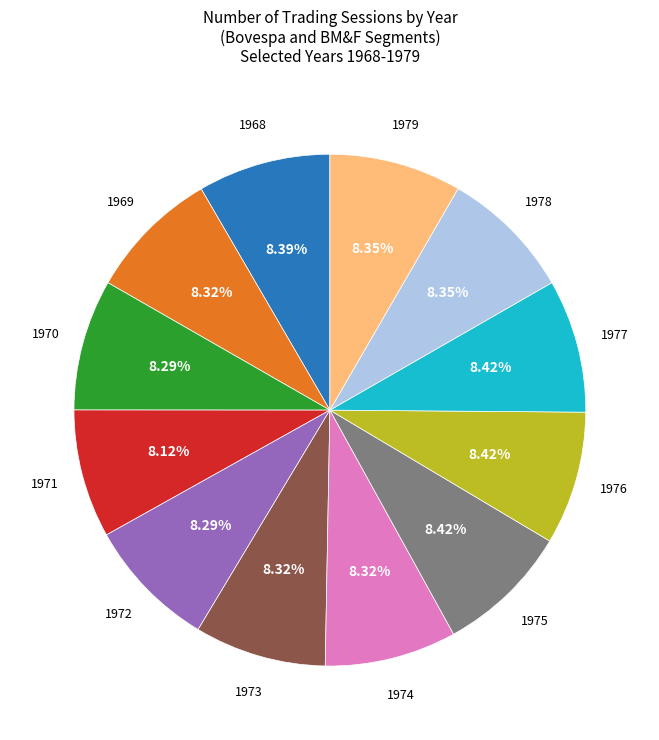

Is there a majority slice in this chart?

No